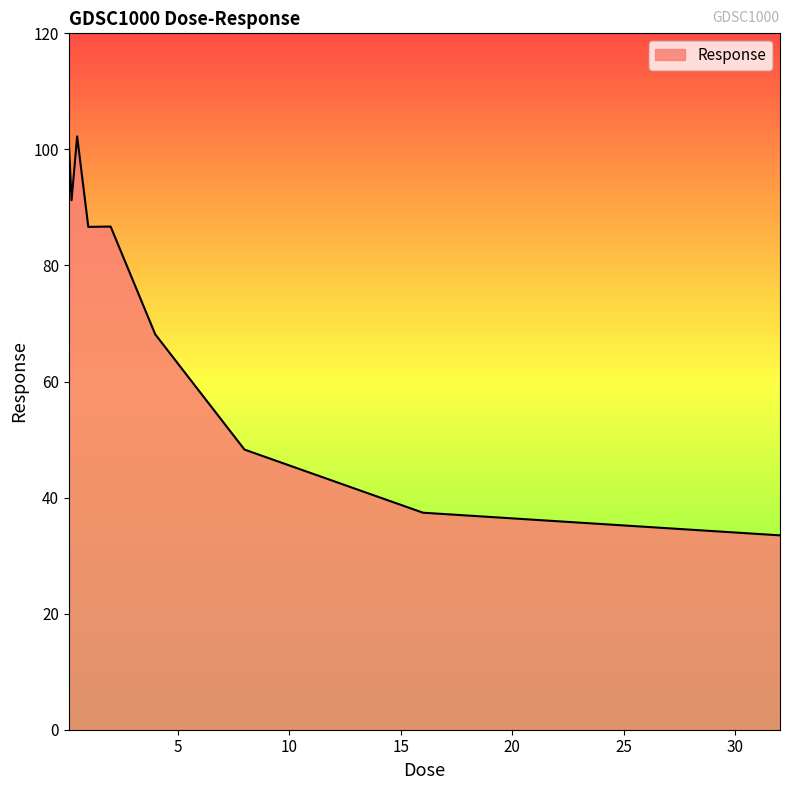

What is the difference between the maximum and minimum values?

68.7